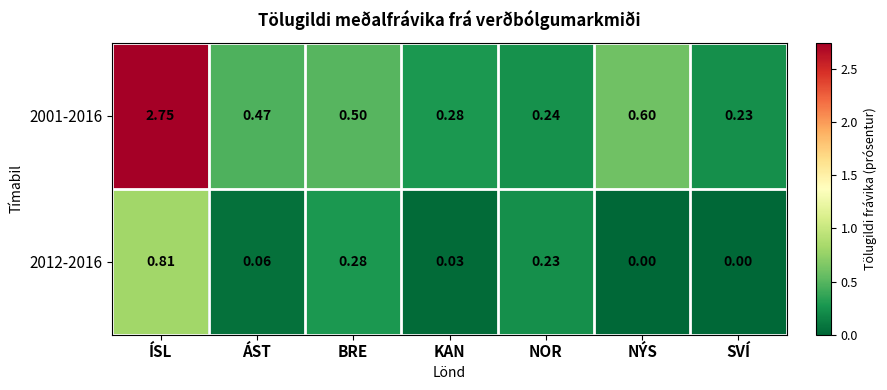

At which label does 2012-2016 reach its peak?

ÍSL